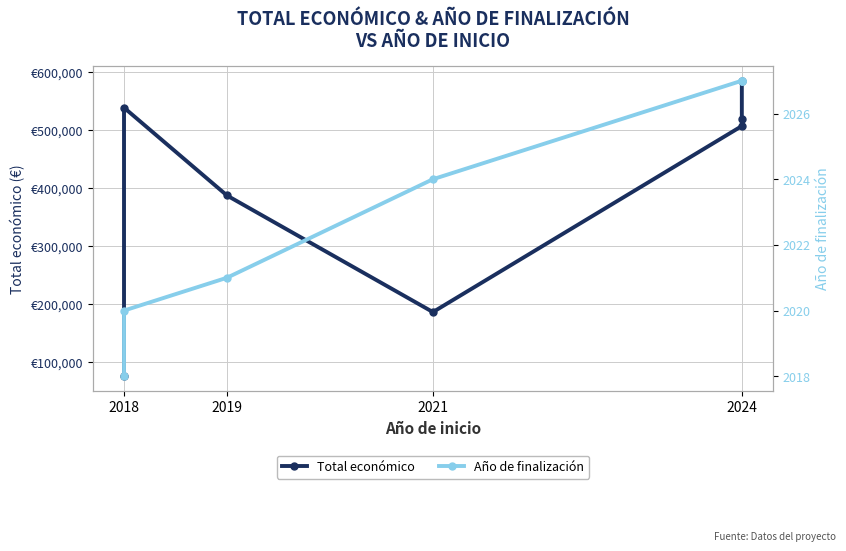

What is the value of the Año de finalización point at the 3rd from the left?

2021